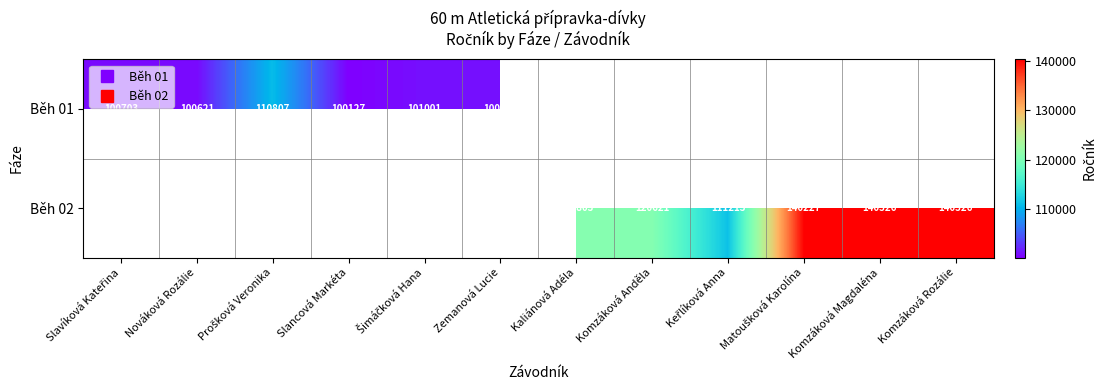

Is it true that Běh 02 equals 37763.3 at Kaliánová Adéla?

False